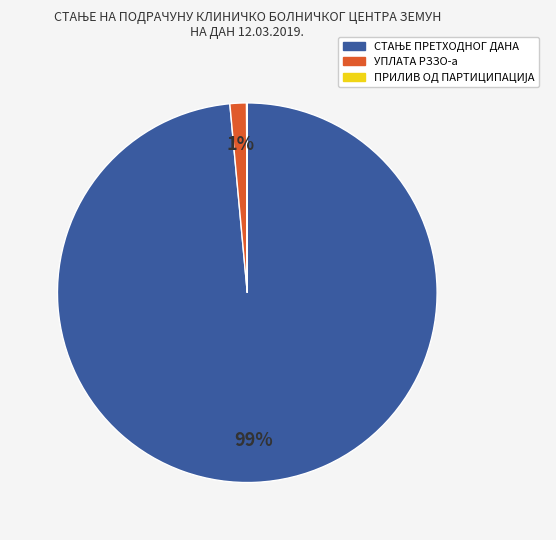

Does УПЛАТА РЗЗО-а represent more than half of the total?

No